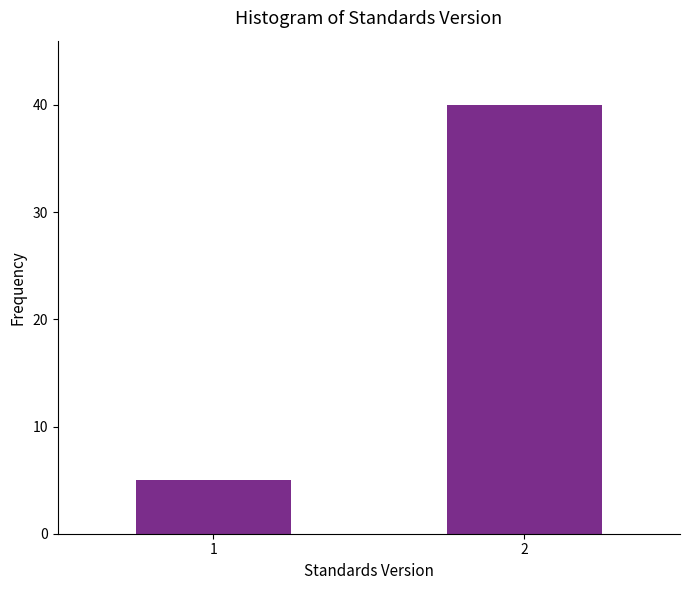

Reading right to left, what are all the values shown in this chart?

2=40	1=5